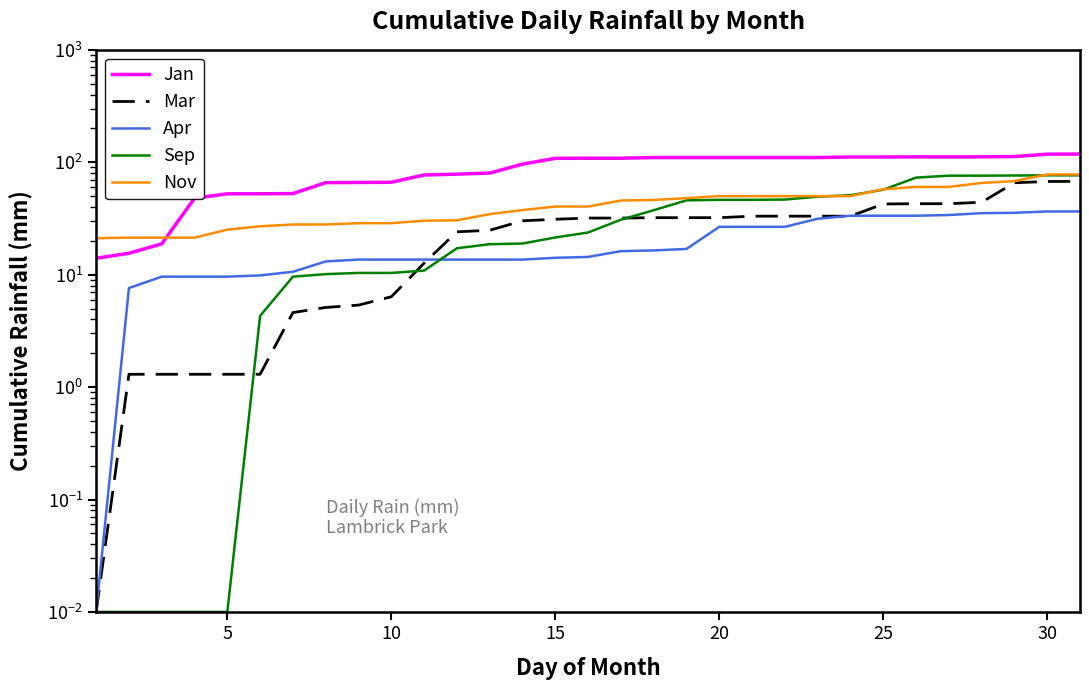

Is the value of Sep at 16 greater than the value of Nov at 20?

Yes